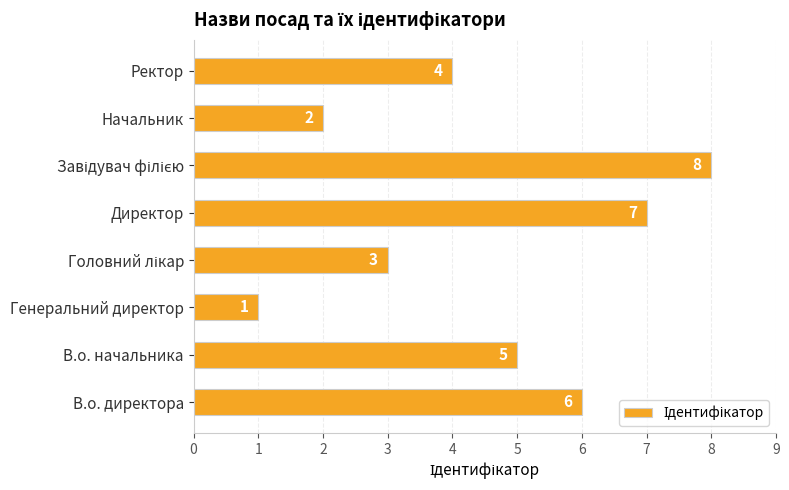

What is the difference between the maximum and minimum values?

7